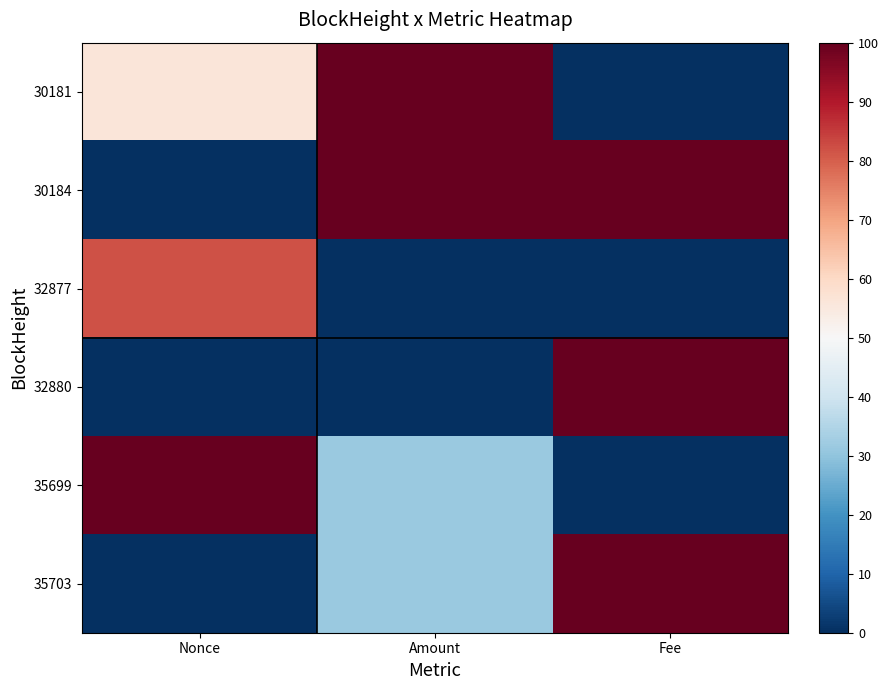

Which series changed the most between Amount and Fee?

30181